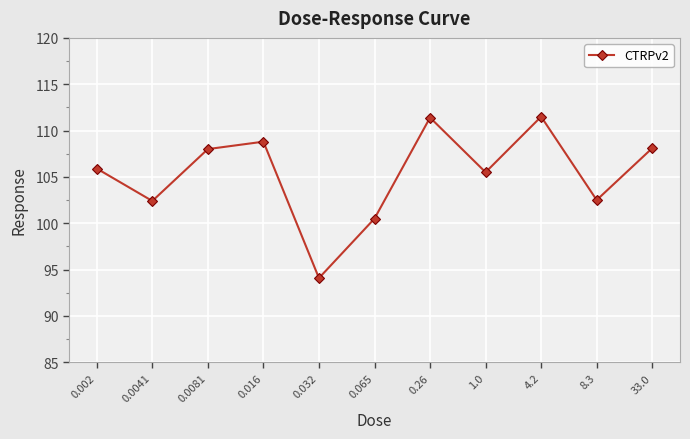

Read the value at 0.016.

108.8